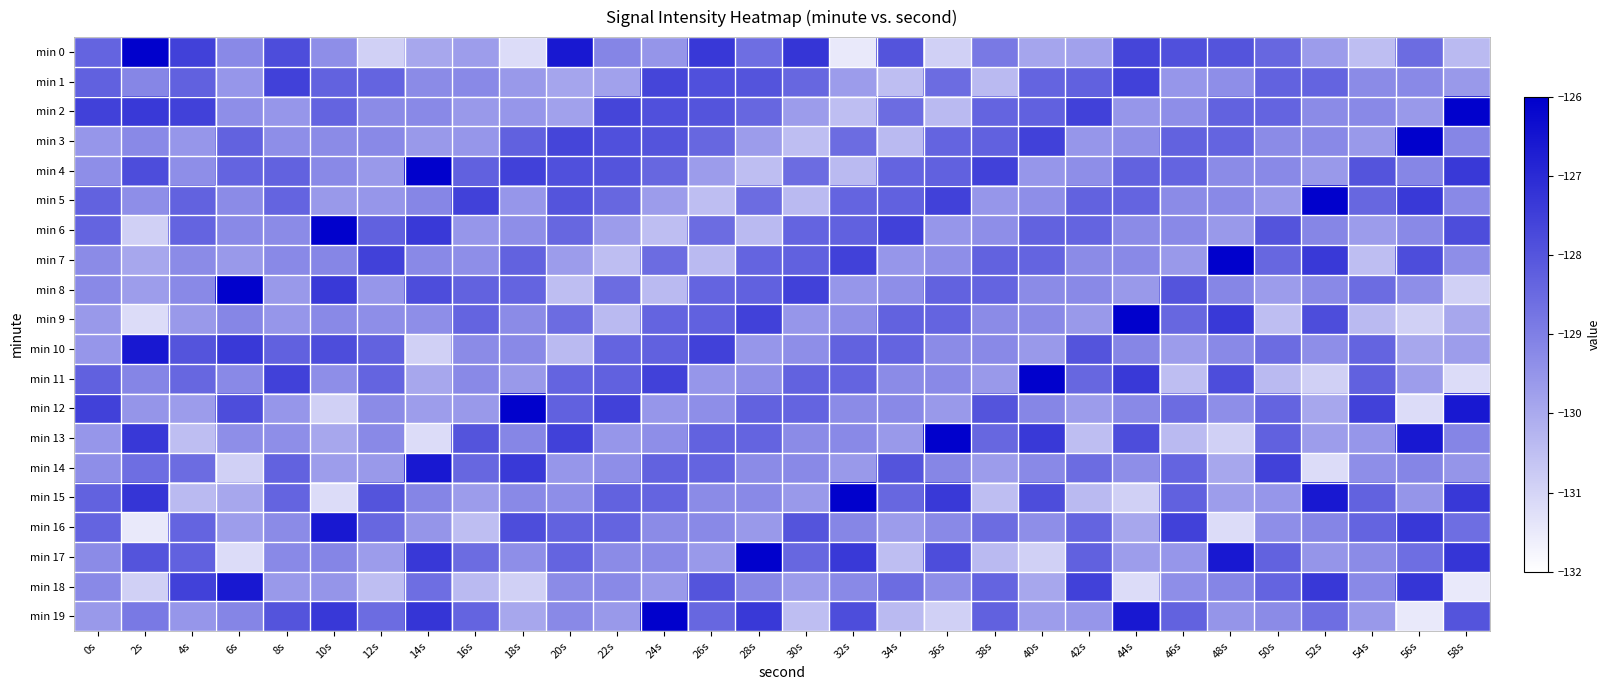

Reading left to right, extract all data points from this chart.

min 0: 0s=-128.4	2s=-126.1	4s=-127.5	6s=-129.2	8s=-127.8	10s=-129.3	12s=-130.9	14s=-129.9	16s=-129.7	18s=-131.2	20s=-126.6	22s=-129.1	24s=-129.5	26s=-127.3	28s=-128.6	30s=-127.3	32s=-131.5	34s=-128.0	36s=-130.9	38s=-128.9	40s=-129.9	42s=-129.8	44s=-127.6	46s=-127.9	48s=-128.0	50s=-128.4	52s=-129.7	54s=-130.5	56s=-128.6	58s=-130.4
min 1: 0s=-128.3	2s=-129.2	4s=-128.3	6s=-129.5	8s=-127.5	10s=-128.3	12s=-128.4	14s=-129.3	16s=-129.2	18s=-129.6	20s=-129.9	22s=-129.8	24s=-127.6	26s=-127.9	28s=-128.0	30s=-128.4	32s=-129.7	34s=-130.5	36s=-128.6	38s=-130.4	40s=-128.4	42s=-128.3	44s=-127.5	46s=-129.5	48s=-129.4	50s=-128.3	52s=-128.4	54s=-129.3	56s=-129.2	58s=-129.6
min 2: 0s=-127.5	2s=-127.4	4s=-127.5	6s=-129.4	8s=-129.5	10s=-128.4	12s=-129.3	14s=-129.2	16s=-129.6	18s=-129.5	20s=-129.8	22s=-127.6	24s=-127.9	26s=-128.0	28s=-128.4	30s=-129.7	32s=-130.5	34s=-128.6	36s=-130.4	38s=-128.4	40s=-128.3	42s=-127.5	44s=-129.5	46s=-129.4	48s=-128.3	50s=-128.4	52s=-129.3	54s=-129.2	56s=-129.6	58s=-126.1
min 3: 0s=-129.5	2s=-129.2	4s=-129.5	6s=-128.3	8s=-129.4	10s=-129.3	12s=-129.2	14s=-129.6	16s=-129.5	18s=-128.3	20s=-127.6	22s=-127.9	24s=-128.0	26s=-128.4	28s=-129.7	30s=-130.5	32s=-128.6	34s=-130.4	36s=-128.4	38s=-128.3	40s=-127.5	42s=-129.5	44s=-129.4	46s=-128.3	48s=-128.4	50s=-129.3	52s=-129.2	54s=-129.6	56s=-126.1	58s=-129.2
min 4: 0s=-129.4	2s=-127.8	4s=-129.4	6s=-128.4	8s=-128.3	10s=-129.2	12s=-129.6	14s=-126.1	16s=-128.3	18s=-127.5	20s=-127.9	22s=-128.0	24s=-128.4	26s=-129.7	28s=-130.5	30s=-128.6	32s=-130.4	34s=-128.4	36s=-128.3	38s=-127.5	40s=-129.5	42s=-129.4	44s=-128.3	46s=-128.4	48s=-129.3	50s=-129.2	52s=-129.6	54s=-128.0	56s=-129.2	58s=-127.4
min 5: 0s=-128.3	2s=-129.3	4s=-128.3	6s=-129.3	8s=-128.4	10s=-129.6	12s=-129.5	14s=-129.2	16s=-127.5	18s=-129.5	20s=-128.0	22s=-128.4	24s=-129.7	26s=-130.5	28s=-128.6	30s=-130.4	32s=-128.4	34s=-128.3	36s=-127.5	38s=-129.5	40s=-129.4	42s=-128.3	44s=-128.4	46s=-129.3	48s=-129.2	50s=-129.6	52s=-126.1	54s=-128.4	56s=-127.4	58s=-129.2
min 6: 0s=-128.4	2s=-130.9	4s=-128.4	6s=-129.2	8s=-129.3	10s=-126.1	12s=-128.3	14s=-127.4	16s=-129.5	18s=-129.4	20s=-128.4	22s=-129.7	24s=-130.5	26s=-128.6	28s=-130.4	30s=-128.4	32s=-128.3	34s=-127.5	36s=-129.5	38s=-129.4	40s=-128.3	42s=-128.4	44s=-129.3	46s=-129.2	48s=-129.6	50s=-128.0	52s=-129.2	54s=-129.7	56s=-129.2	58s=-127.8
min 7: 0s=-129.3	2s=-129.9	4s=-129.3	6s=-129.6	8s=-129.2	10s=-129.2	12s=-127.5	14s=-129.2	16s=-129.4	18s=-128.3	20s=-129.7	22s=-130.5	24s=-128.6	26s=-130.4	28s=-128.4	30s=-128.3	32s=-127.5	34s=-129.5	36s=-129.4	38s=-128.3	40s=-128.4	42s=-129.3	44s=-129.2	46s=-129.6	48s=-126.1	50s=-128.4	52s=-127.4	54s=-130.5	56s=-127.8	58s=-129.3
min 8: 0s=-129.2	2s=-129.7	4s=-129.2	6s=-126.1	8s=-129.6	10s=-127.4	12s=-129.5	14s=-127.8	16s=-128.3	18s=-128.4	20s=-130.5	22s=-128.6	24s=-130.4	26s=-128.4	28s=-128.3	30s=-127.5	32s=-129.5	34s=-129.4	36s=-128.3	38s=-128.4	40s=-129.3	42s=-129.2	44s=-129.6	46s=-128.0	48s=-129.2	50s=-129.7	52s=-129.2	54s=-128.6	56s=-129.3	58s=-130.9
min 9: 0s=-129.6	2s=-131.2	4s=-129.6	6s=-129.2	8s=-129.5	10s=-129.2	12s=-129.4	14s=-129.3	16s=-128.4	18s=-129.3	20s=-128.6	22s=-130.4	24s=-128.4	26s=-128.3	28s=-127.5	30s=-129.5	32s=-129.4	34s=-128.3	36s=-128.4	38s=-129.3	40s=-129.2	42s=-129.6	44s=-126.1	46s=-128.4	48s=-127.4	50s=-130.5	52s=-127.8	54s=-130.4	56s=-130.9	58s=-129.9
min 10: 0s=-129.5	2s=-126.6	4s=-128.0	6s=-127.4	8s=-128.3	10s=-127.8	12s=-128.3	14s=-130.9	16s=-129.3	18s=-129.2	20s=-130.4	22s=-128.4	24s=-128.3	26s=-127.5	28s=-129.5	30s=-129.4	32s=-128.3	34s=-128.4	36s=-129.3	38s=-129.2	40s=-129.6	42s=-128.0	44s=-129.2	46s=-129.7	48s=-129.2	50s=-128.6	52s=-129.3	54s=-128.4	56s=-129.9	58s=-129.7
min 11: 0s=-128.3	2s=-129.1	4s=-128.4	6s=-129.2	8s=-127.5	10s=-129.3	12s=-128.4	14s=-129.9	16s=-129.2	18s=-129.6	20s=-128.4	22s=-128.3	24s=-127.5	26s=-129.5	28s=-129.4	30s=-128.3	32s=-128.4	34s=-129.3	36s=-129.2	38s=-129.6	40s=-126.1	42s=-128.4	44s=-127.4	46s=-130.5	48s=-127.8	50s=-130.4	52s=-130.9	54s=-128.3	56s=-129.7	58s=-131.2
min 12: 0s=-127.5	2s=-129.5	4s=-129.7	6s=-127.8	8s=-129.5	10s=-130.9	12s=-129.3	14s=-129.7	16s=-129.6	18s=-126.1	20s=-128.3	22s=-127.5	24s=-129.5	26s=-129.4	28s=-128.3	30s=-128.4	32s=-129.3	34s=-129.2	36s=-129.6	38s=-128.0	40s=-129.2	42s=-129.7	44s=-129.2	46s=-128.6	48s=-129.3	50s=-128.4	52s=-129.9	54s=-127.5	56s=-131.2	58s=-126.6
min 13: 0s=-129.5	2s=-127.3	4s=-130.5	6s=-129.3	8s=-129.4	10s=-129.9	12s=-129.2	14s=-131.2	16s=-128.0	18s=-129.2	20s=-127.5	22s=-129.5	24s=-129.4	26s=-128.3	28s=-128.4	30s=-129.3	32s=-129.2	34s=-129.6	36s=-126.1	38s=-128.4	40s=-127.4	42s=-130.5	44s=-127.8	46s=-130.4	48s=-130.9	50s=-128.3	52s=-129.7	54s=-129.5	56s=-126.6	58s=-129.1
min 14: 0s=-129.4	2s=-128.6	4s=-128.6	6s=-130.9	8s=-128.3	10s=-129.7	12s=-129.6	14s=-126.6	16s=-128.4	18s=-127.4	20s=-129.5	22s=-129.4	24s=-128.3	26s=-128.4	28s=-129.3	30s=-129.2	32s=-129.6	34s=-128.0	36s=-129.2	38s=-129.7	40s=-129.2	42s=-128.6	44s=-129.3	46s=-128.4	48s=-129.9	50s=-127.5	52s=-131.2	54s=-129.4	56s=-129.1	58s=-129.5
min 15: 0s=-128.3	2s=-127.3	4s=-130.4	6s=-129.9	8s=-128.4	10s=-131.2	12s=-128.0	14s=-129.1	16s=-129.7	18s=-129.2	20s=-129.4	22s=-128.3	24s=-128.4	26s=-129.3	28s=-129.2	30s=-129.6	32s=-126.1	34s=-128.4	36s=-127.4	38s=-130.5	40s=-127.8	42s=-130.4	44s=-130.9	46s=-128.3	48s=-129.7	50s=-129.5	52s=-126.6	54s=-128.3	56s=-129.5	58s=-127.3
min 16: 0s=-128.4	2s=-131.5	4s=-128.4	6s=-129.7	8s=-129.3	10s=-126.6	12s=-128.4	14s=-129.5	16s=-130.5	18s=-127.8	20s=-128.3	22s=-128.4	24s=-129.3	26s=-129.2	28s=-129.6	30s=-128.0	32s=-129.2	34s=-129.7	36s=-129.2	38s=-128.6	40s=-129.3	42s=-128.4	44s=-129.9	46s=-127.5	48s=-131.2	50s=-129.4	52s=-129.1	54s=-128.4	56s=-127.3	58s=-128.6
min 17: 0s=-129.3	2s=-128.0	4s=-128.3	6s=-131.2	8s=-129.2	10s=-129.1	12s=-129.7	14s=-127.3	16s=-128.6	18s=-129.3	20s=-128.4	22s=-129.3	24s=-129.2	26s=-129.6	28s=-126.1	30s=-128.4	32s=-127.4	34s=-130.5	36s=-127.8	38s=-130.4	40s=-130.9	42s=-128.3	44s=-129.7	46s=-129.5	48s=-126.6	50s=-128.3	52s=-129.5	54s=-129.3	56s=-128.6	58s=-127.3
min 18: 0s=-129.2	2s=-130.9	4s=-127.5	6s=-126.6	8s=-129.6	10s=-129.5	12s=-130.5	14s=-128.6	16s=-130.4	18s=-130.9	20s=-129.3	22s=-129.2	24s=-129.6	26s=-128.0	28s=-129.2	30s=-129.7	32s=-129.2	34s=-128.6	36s=-129.3	38s=-128.4	40s=-129.9	42s=-127.5	44s=-131.2	46s=-129.4	48s=-129.1	50s=-128.4	52s=-127.3	54s=-129.2	56s=-127.3	58s=-131.5
min 19: 0s=-129.6	2s=-128.9	4s=-129.5	6s=-129.1	8s=-128.0	10s=-127.3	12s=-128.6	14s=-127.3	16s=-128.4	18s=-129.9	20s=-129.2	22s=-129.6	24s=-126.1	26s=-128.4	28s=-127.4	30s=-130.5	32s=-127.8	34s=-130.4	36s=-130.9	38s=-128.3	40s=-129.7	42s=-129.5	44s=-126.6	46s=-128.3	48s=-129.5	50s=-129.3	52s=-128.6	54s=-129.6	56s=-131.5	58s=-128.0